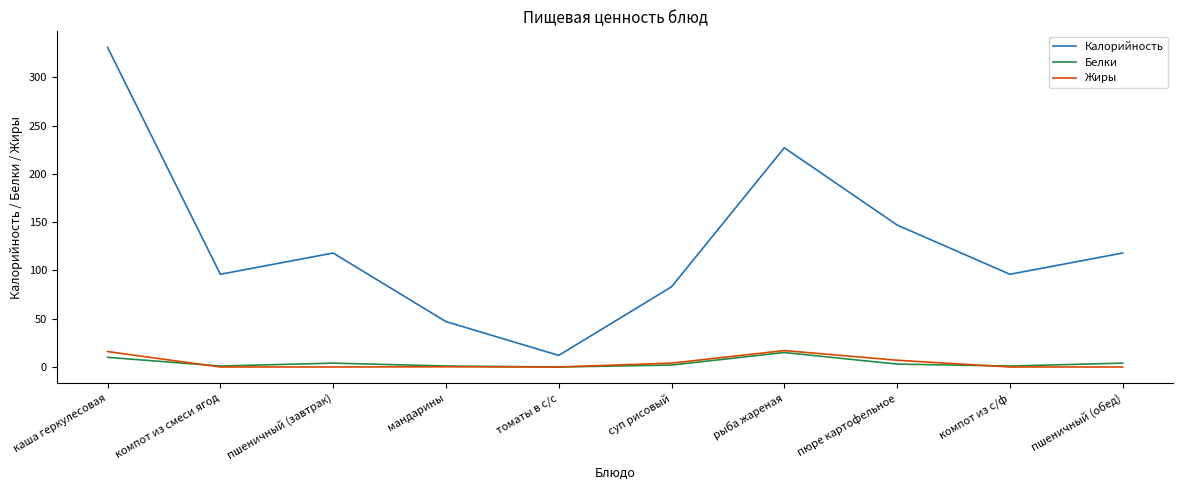

What is the highest value of the Калорийность series?

331.0